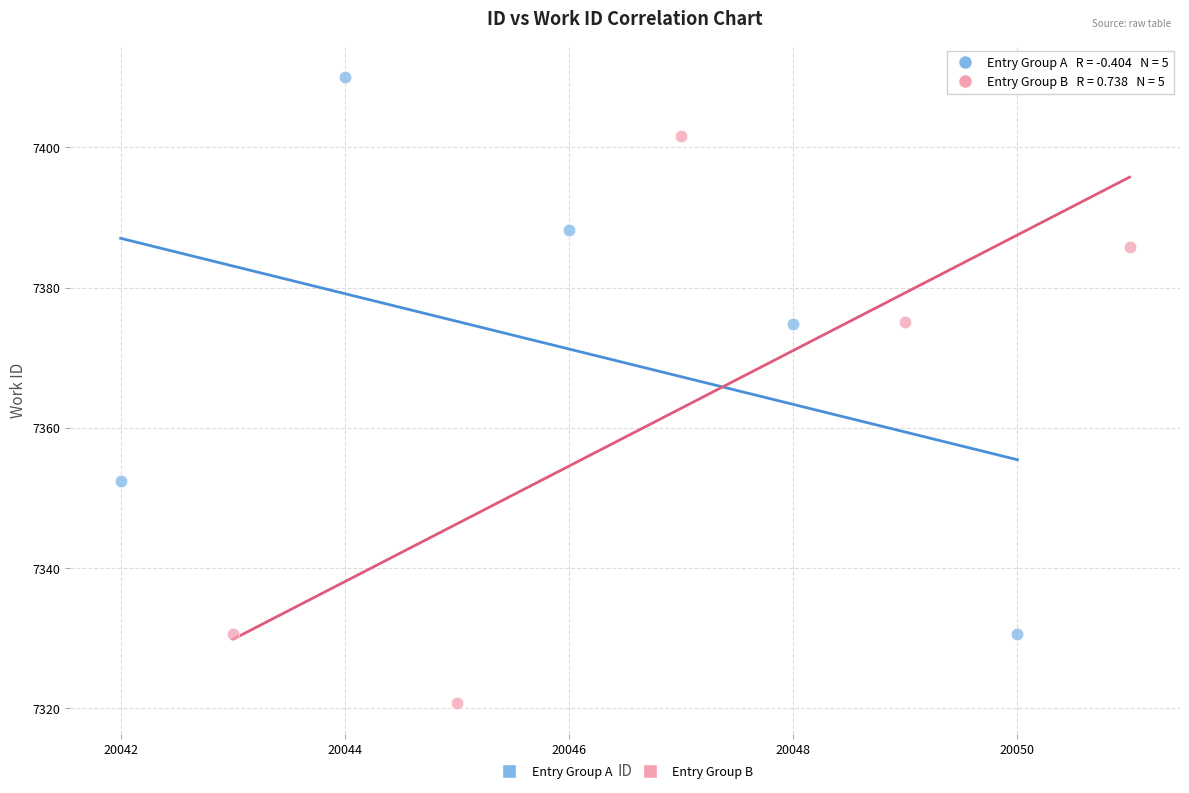

What are all the series names shown in the legend?

Entry Group A, Entry Group B